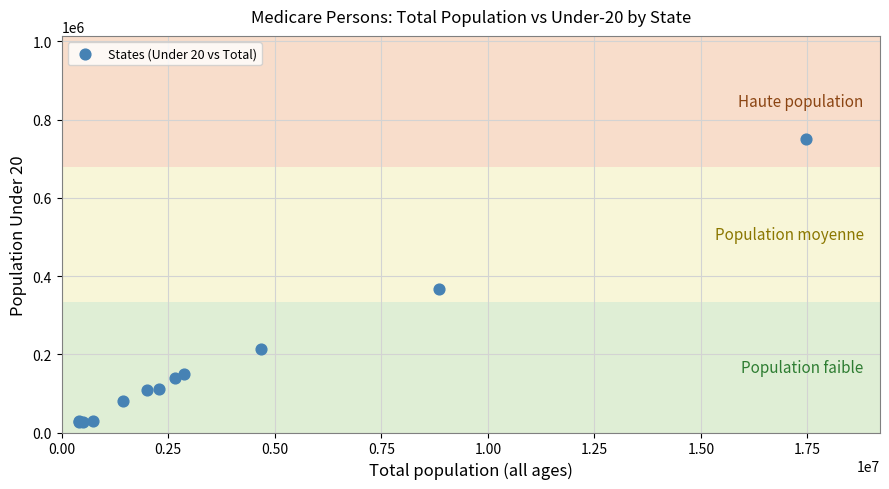

What Y value in the scatter plot is closest to 389215?

366891